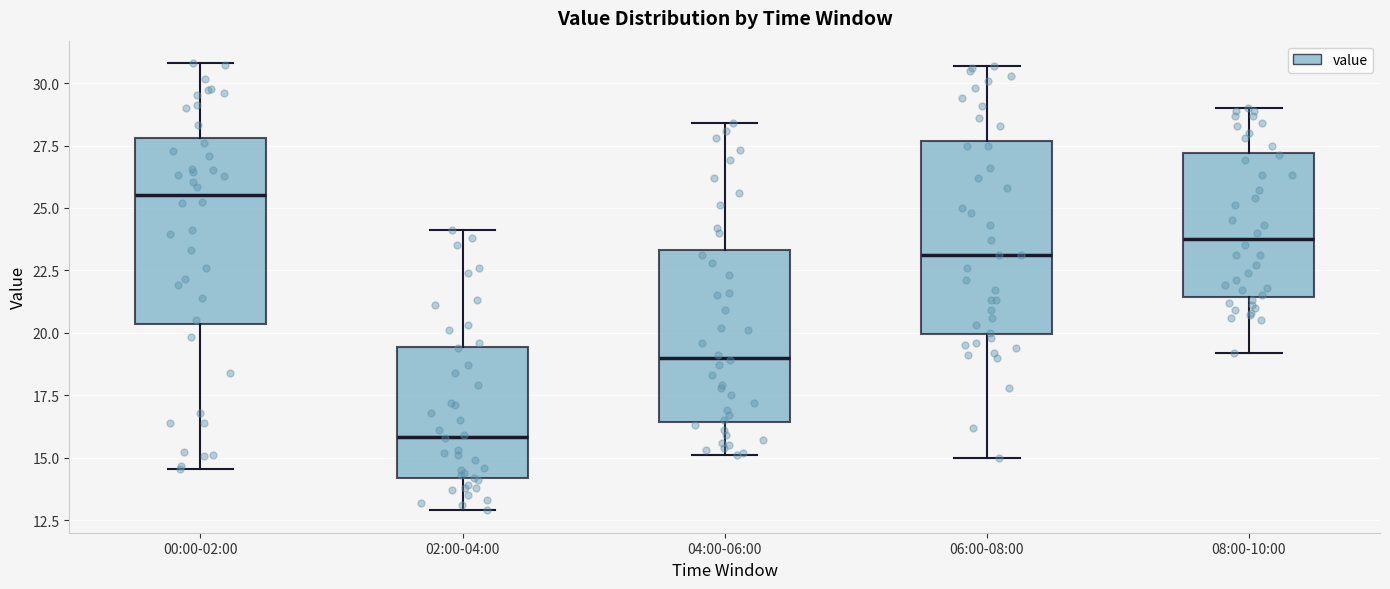

Where does the upper whisker of the box for 04:00-06:00 end on the y-axis? The values are not printed on the chart, so give them approximately, as read against the axis.

28.5